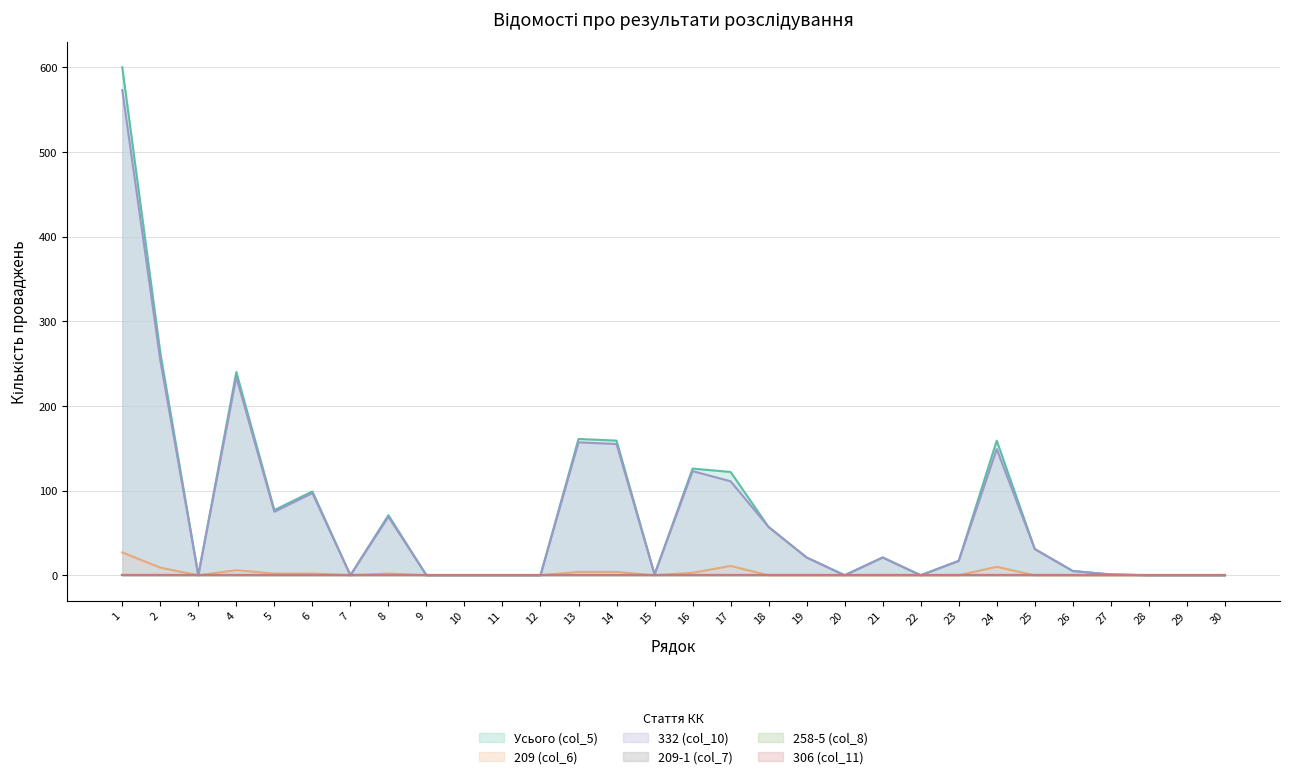

Reading right to left, extract all data points from this chart.

Усього (col_5): 0	0	0	1	5	31	159	17	0	21	0	21	57	122	126	1	159	161	0	0	0	0	71	0	99	77	240	0	263	600
209 (col_6): 0	0	0	0	0	0	10	0	0	0	0	0	0	11	3	0	4	4	0	0	0	0	2	0	2	2	6	0	9	27
332 (col_10): 0	0	0	1	5	31	149	17	0	21	0	21	57	111	123	1	155	157	0	0	0	0	69	0	97	75	234	0	254	573